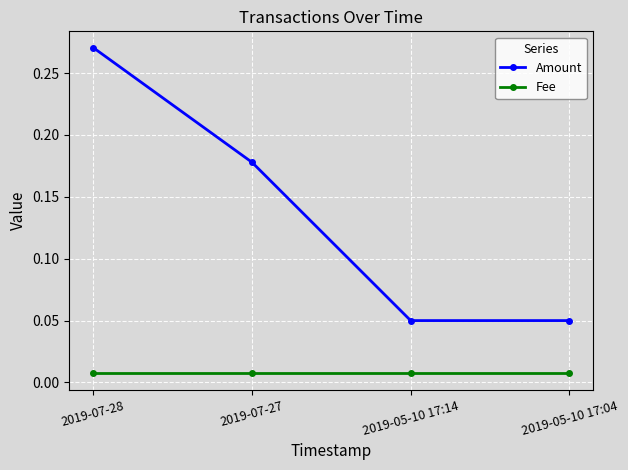

What is the label of the 4th point from the left?

2019-05-10 17:04